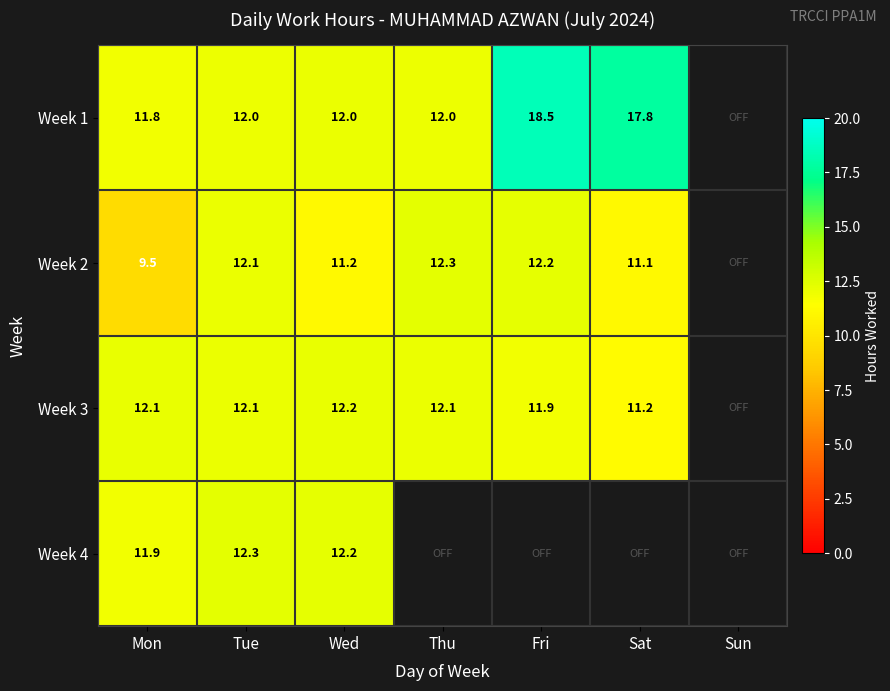

What is the difference between the Week 1 values at Mon and Sat?

5.9